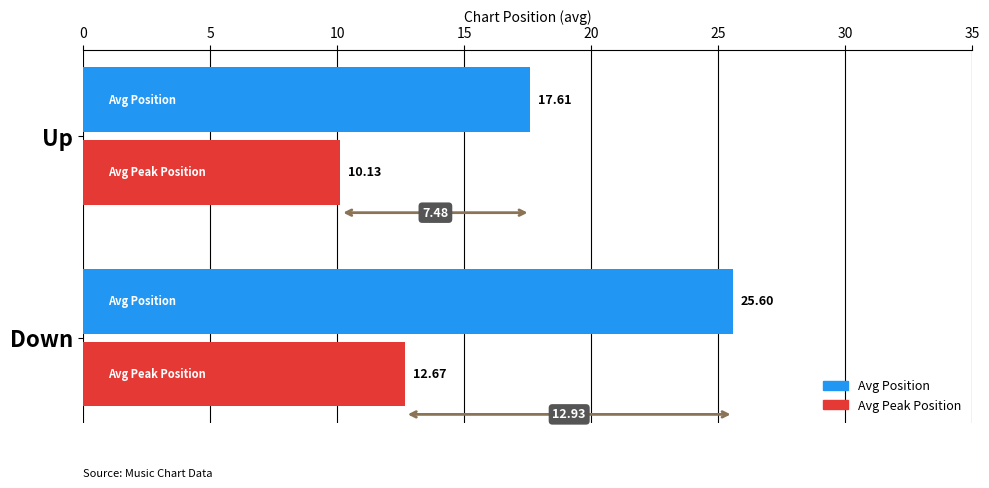

What is the spread (max minus min) of values at Up?

7.5